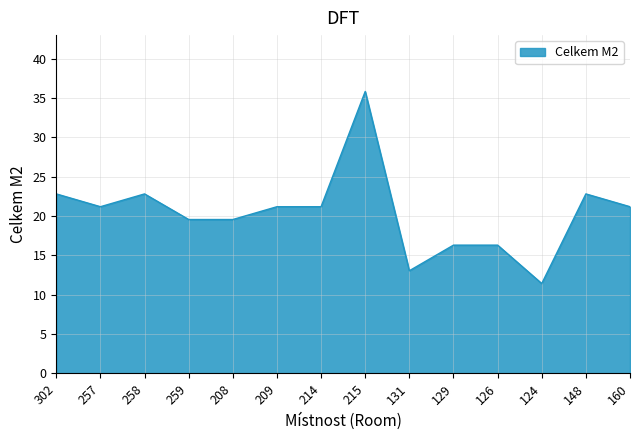

Reading left to right, transcribe all the data shown in this chart.

302=22.8	257=21.2	258=22.8	259=19.6	208=19.6	209=21.2	214=21.2	215=35.9	131=13.0	129=16.3	126=16.3	124=11.4	148=22.8	160=21.2